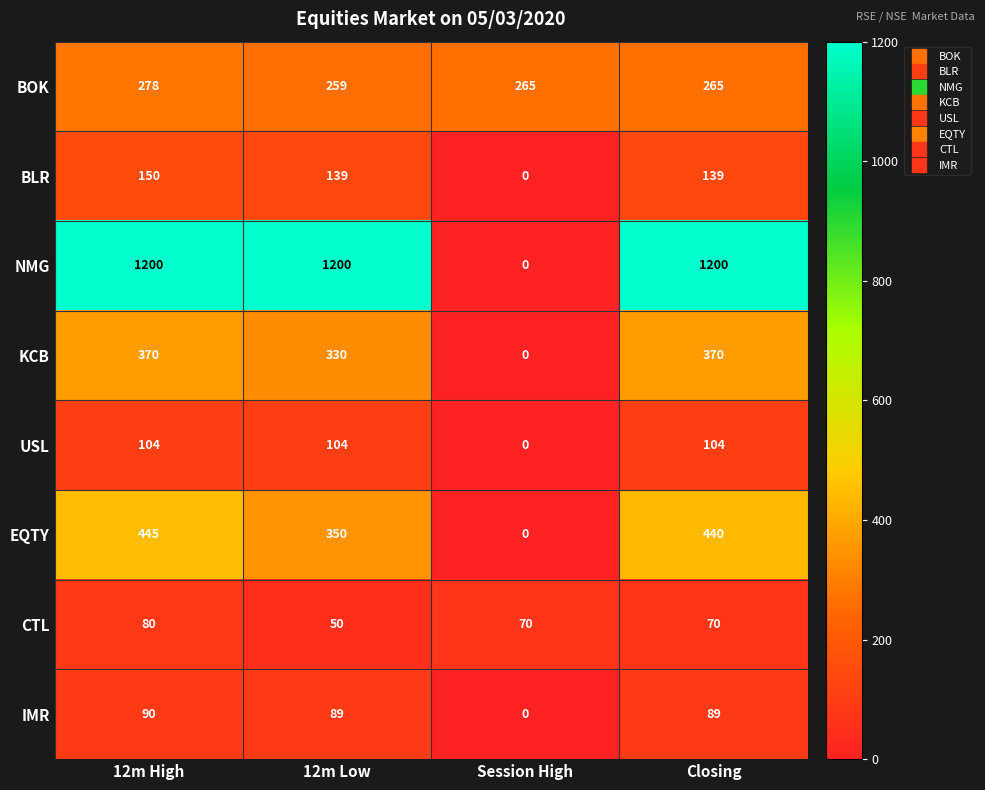

What is the greatest value displayed?

1200